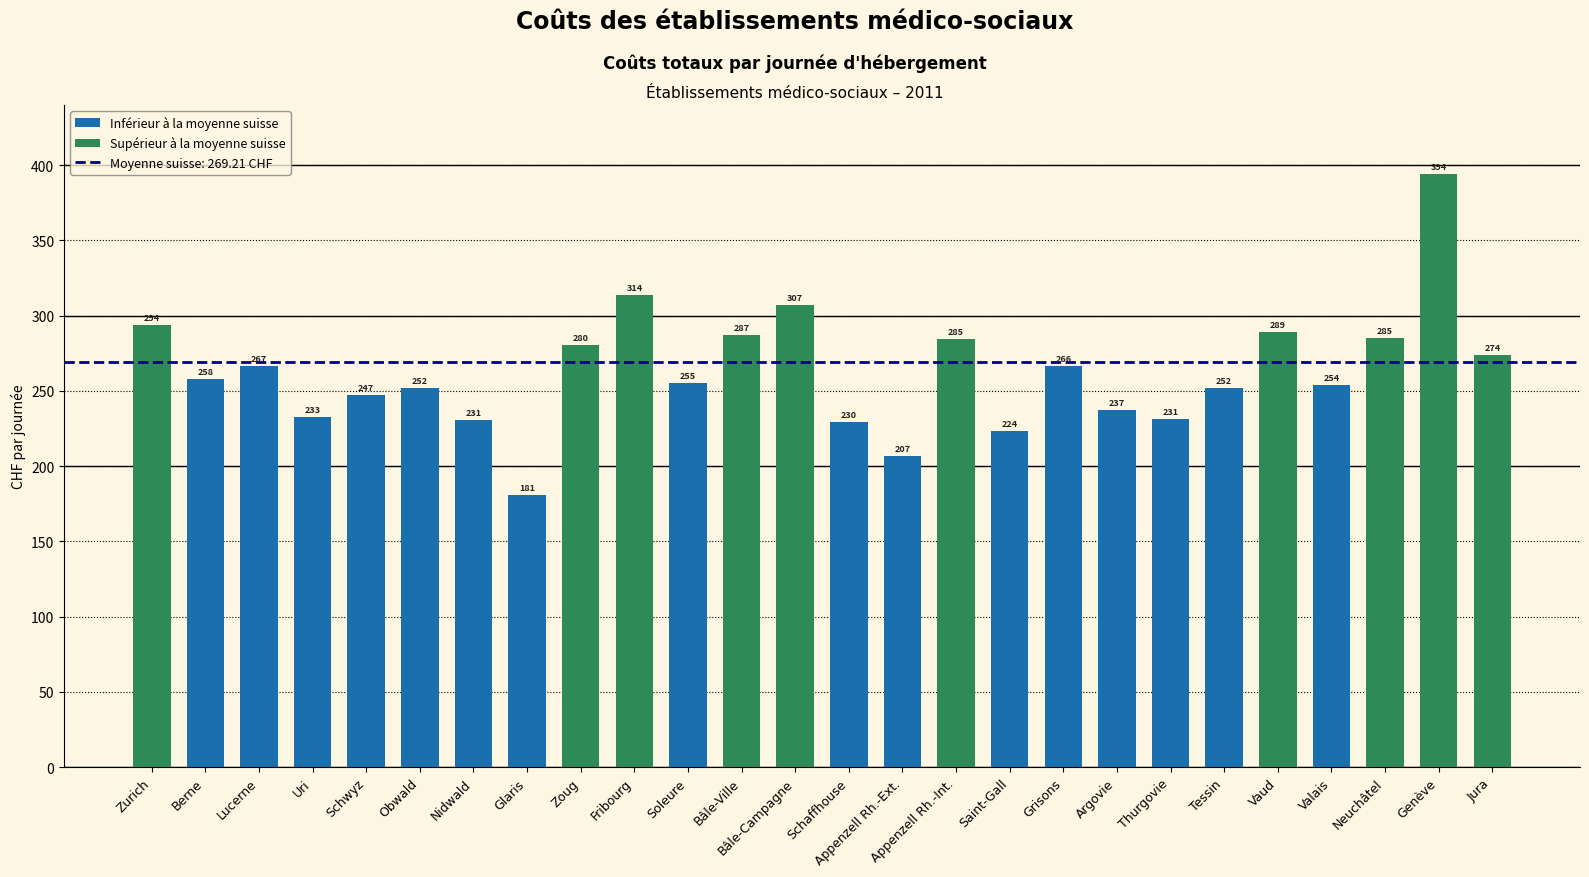

Which has a higher value, Lucerne or Saint-Gall?

Lucerne